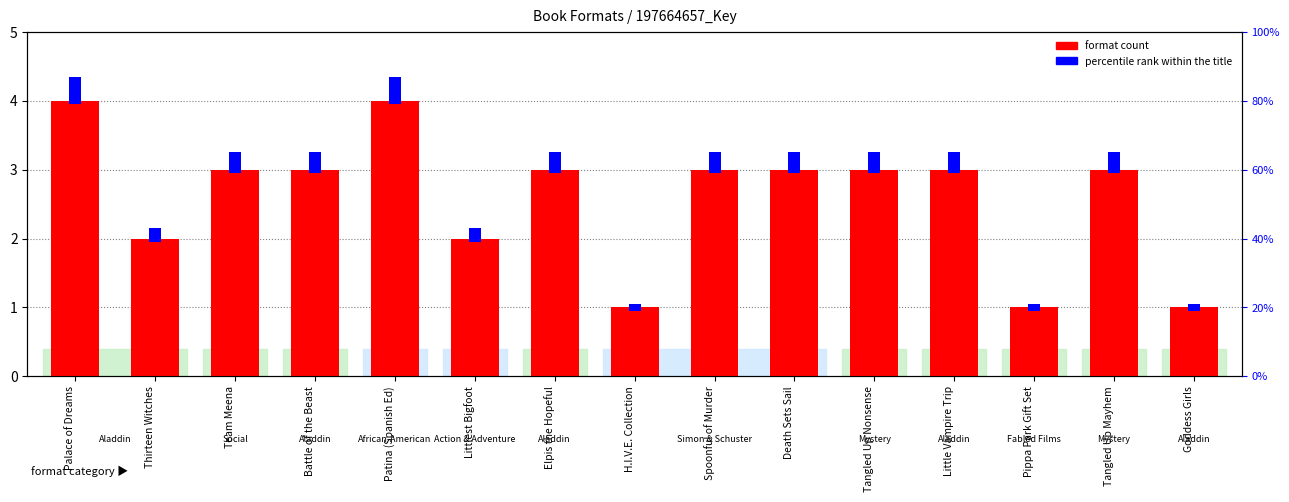

Which has a higher value, Pippa Park Gift Set or Littlest Bigfoot?

Littlest Bigfoot